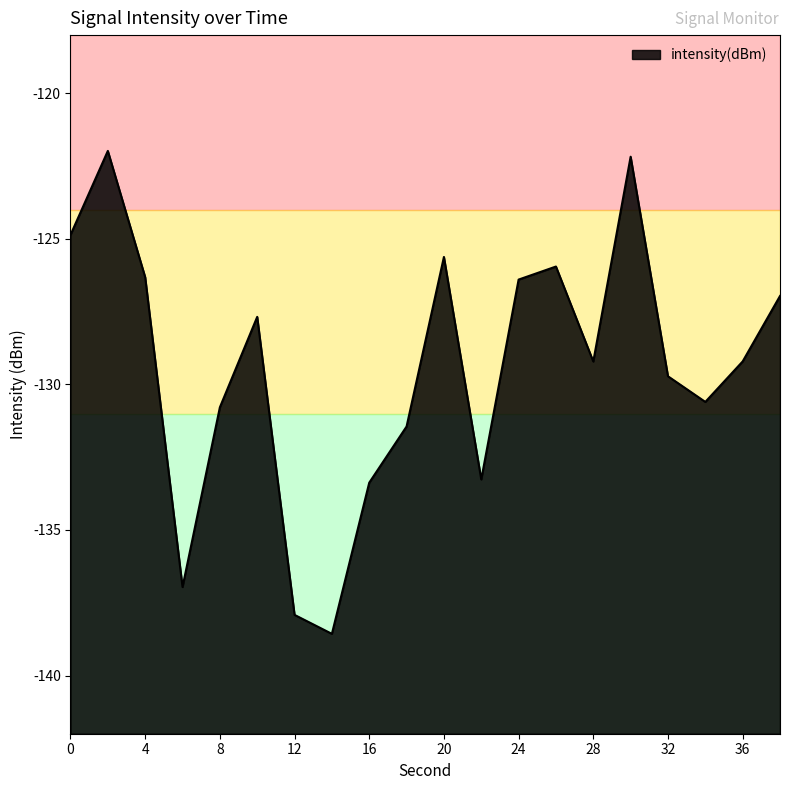

How many data points does each series have?

20